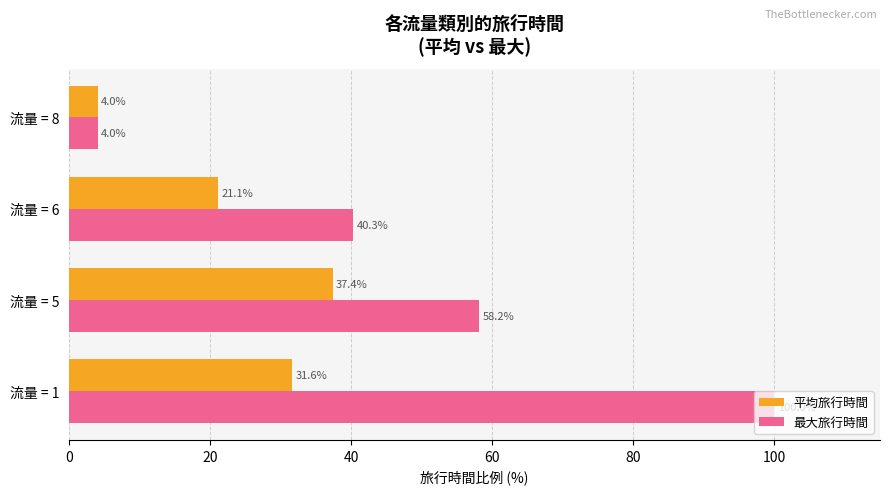

What are all the series names shown in the legend?

平均旅行時間, 最大旅行時間